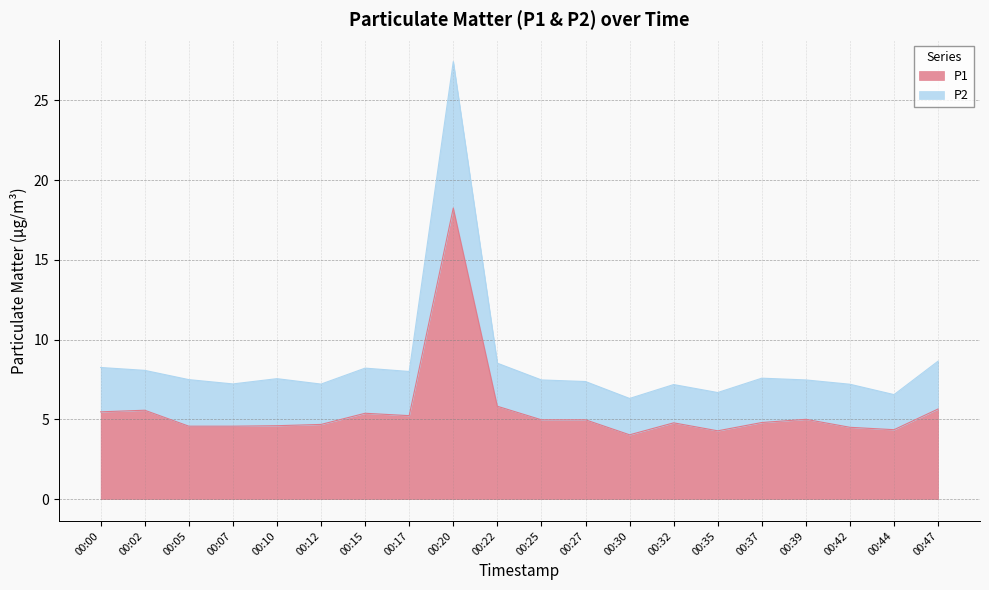

The P2 series shows 11.6 at 00:35. True or false?

False